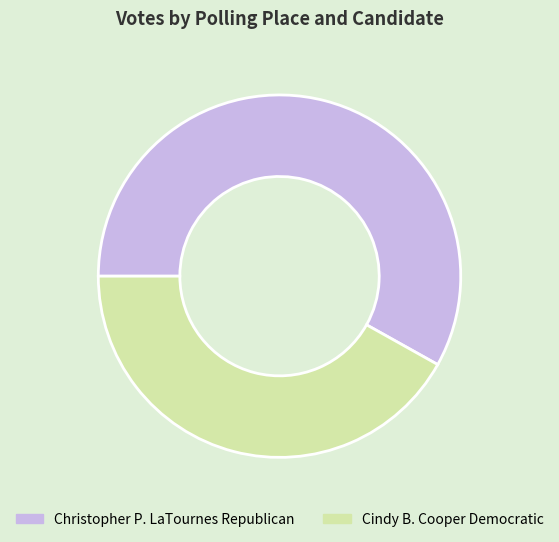

Is the sum of Cindy B. Cooper Democratic and Christopher P. LaTournes Republican greater than half?

Yes